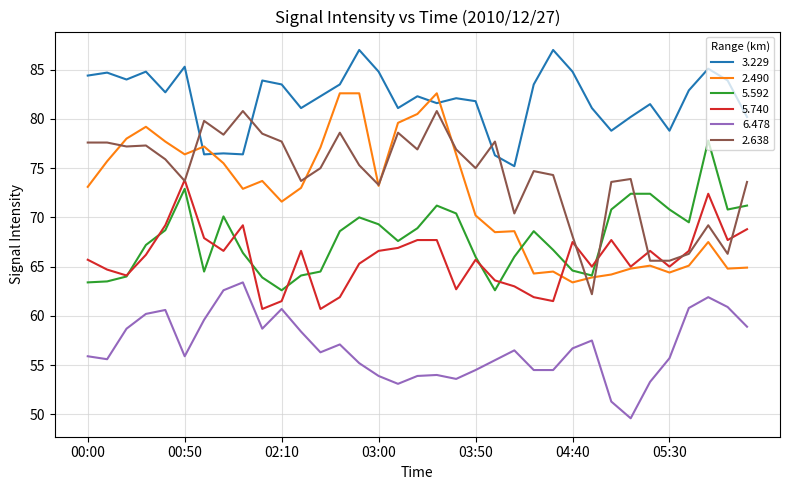

Which series ends up on top after the final intersection of 3.229 and 2.490?

3.229